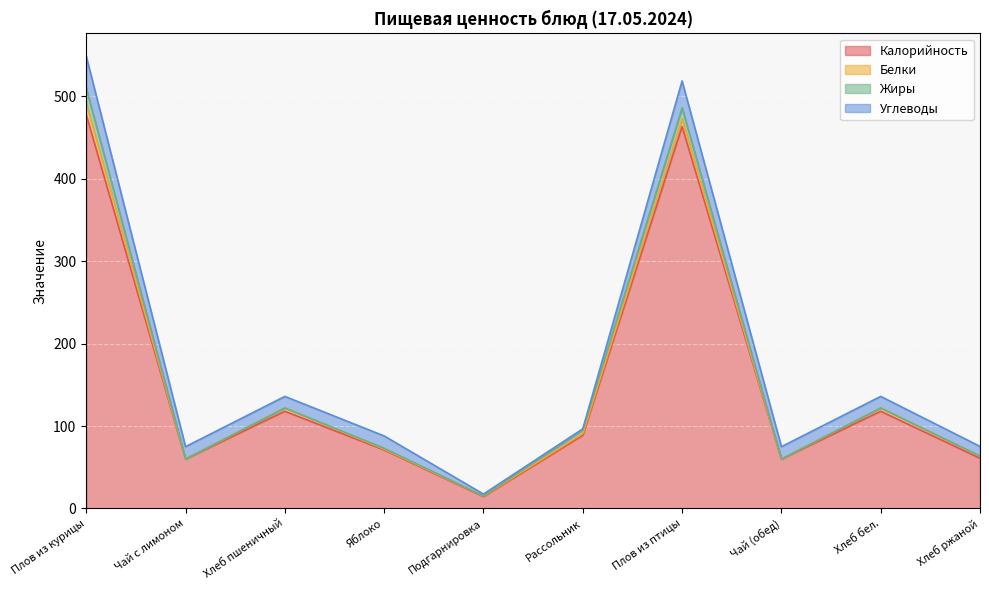

Where is Калорийность nearest to the value 246?

Хлеб пшеничный